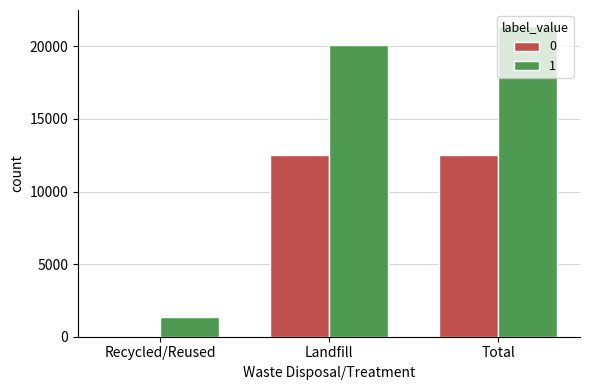

Is it true that 1 equals 1345.8 at Recycled/Reused?

True